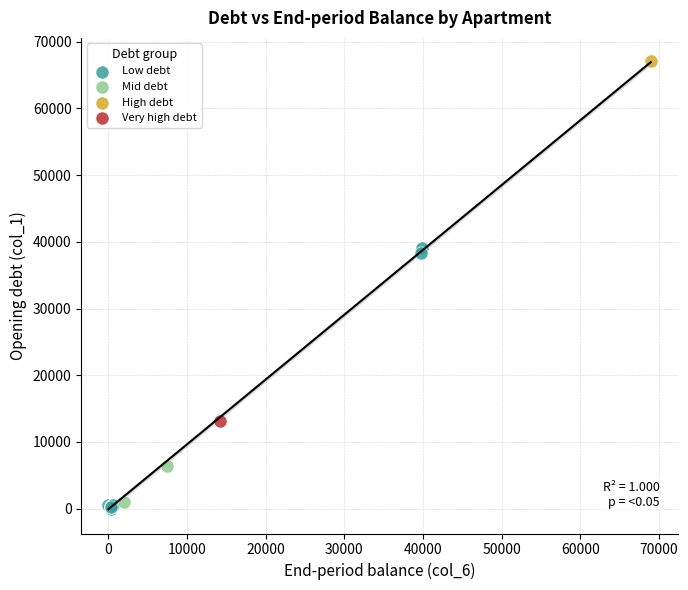

Which series reaches the maximum Y coordinate?

High debt